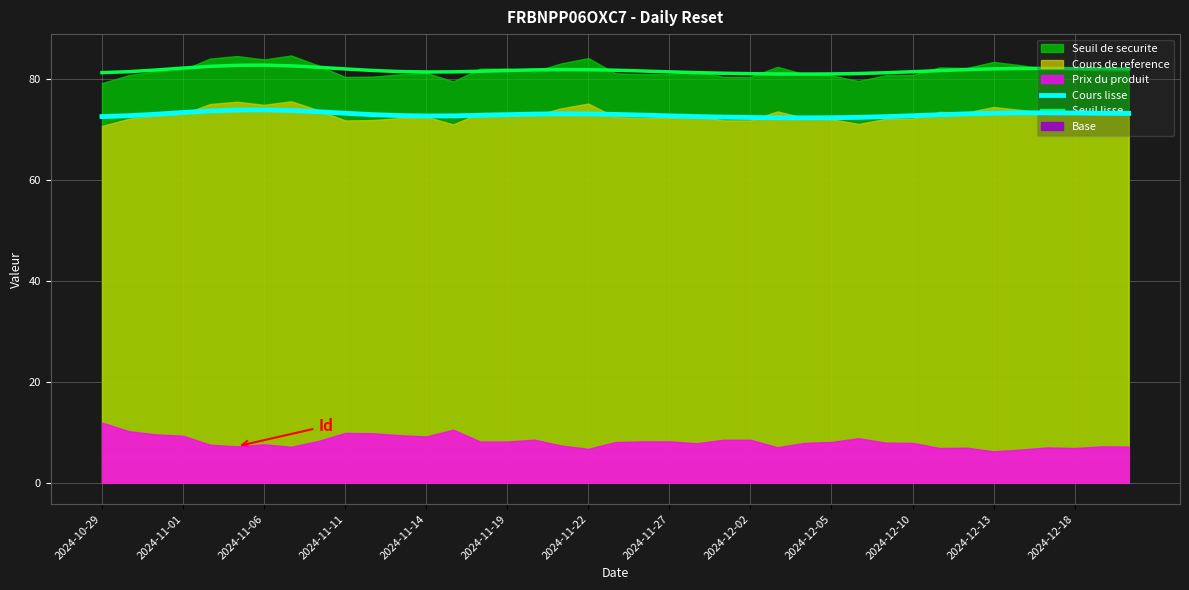

The value of Cours lisse at 2024-10-29 is 121.8. True or false?

False